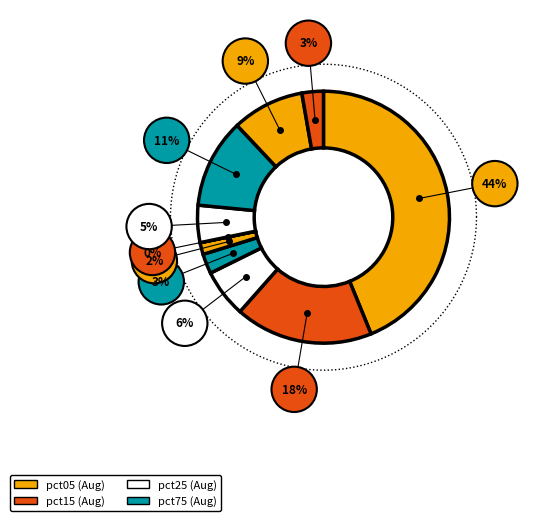

Is there any slice that represents more than half of the pie?

No